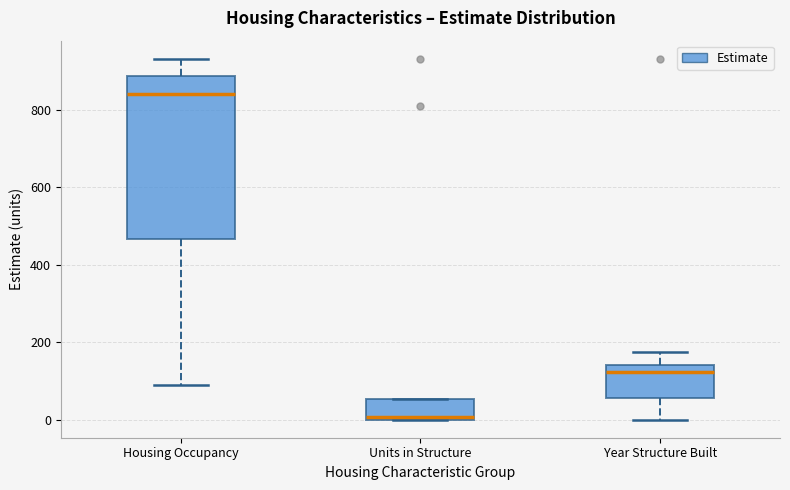

Reading left to right, read every box against the y-axis: the position of its median line, the range the box covers, and the ends of its whiskers. The values are not printed on the chart, so give them approximately, as read against the axis.

Housing Occupancy: median 840, box 460 to 880, whiskers 100 to 940
Units in Structure: median 0 (just above the box's lower edge), box 0 to 60, whiskers 0 to 60
Year Structure Built: median 120, box 60 to 140, whiskers 0 to 180